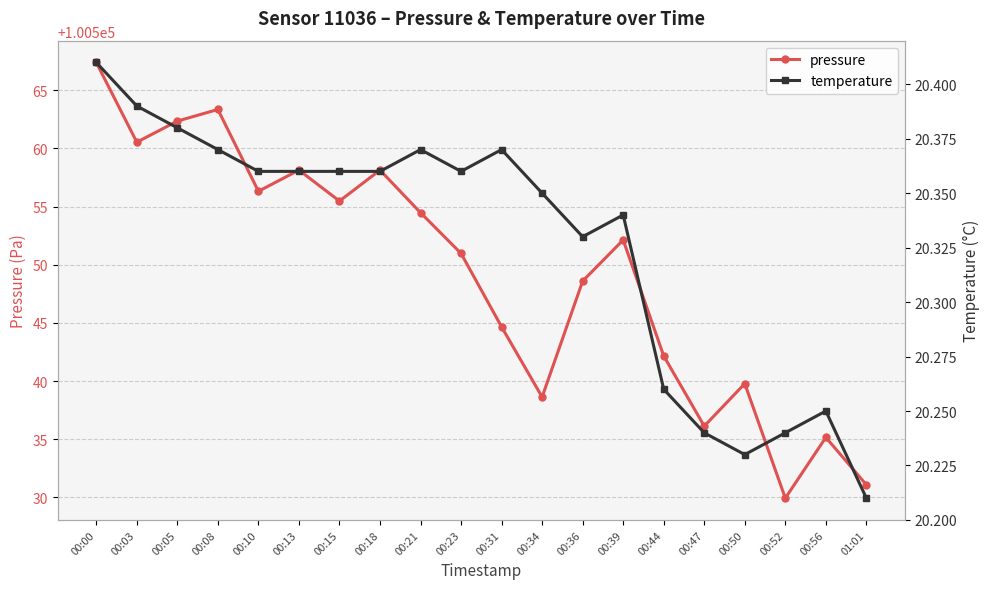

Reading left to right, list all the values displayed in this chart.

pressure: 00:00=100567.4	00:03=100560.5	00:05=100562.3	00:08=100563.3	00:10=100556.3	00:13=100558.1	00:15=100555.5	00:18=100558.1	00:21=100554.5	00:23=100551.0	00:31=100544.7	00:34=100538.6	00:36=100548.6	00:39=100552.1	00:44=100542.2	00:47=100536.1	00:50=100539.8	00:52=100529.9	00:56=100535.2	01:01=100531.1
temperature: 00:00=20.4	00:03=20.4	00:05=20.4	00:08=20.4	00:10=20.4	00:13=20.4	00:15=20.4	00:18=20.4	00:21=20.4	00:23=20.4	00:31=20.4	00:34=20.4	00:36=20.3	00:39=20.3	00:44=20.3	00:47=20.2	00:50=20.2	00:52=20.2	00:56=20.2	01:01=20.2